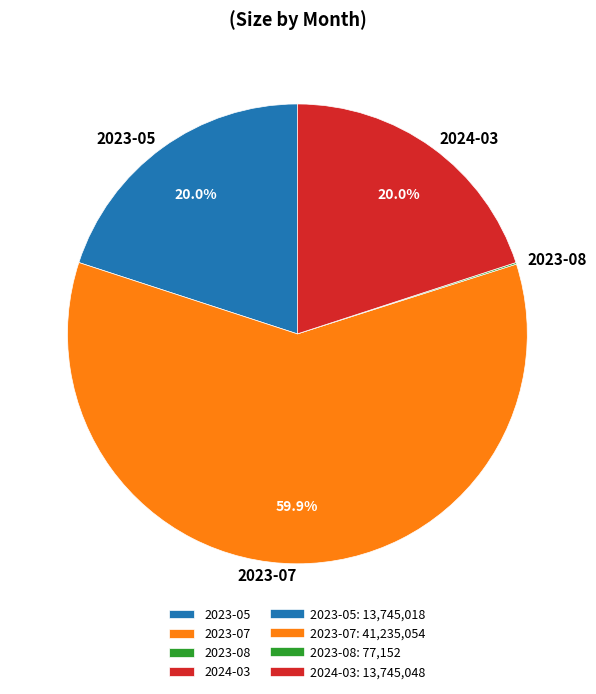

How much of the chart is everything except 2024-03?

80.0%